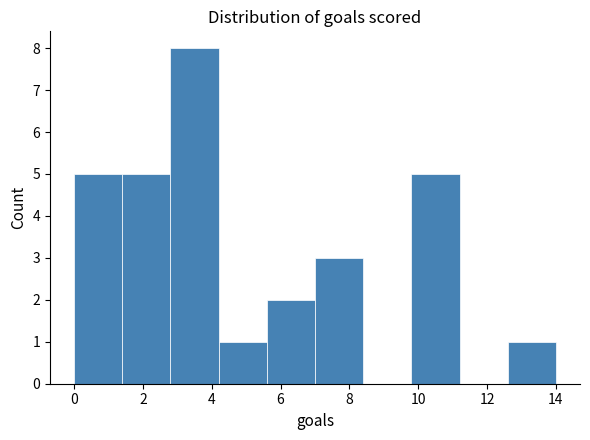

Which range on the x-axis has the tallest bar?

2.8 to 4.2